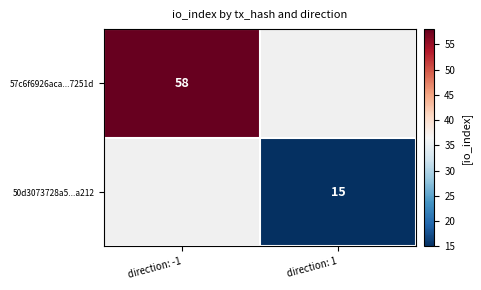

The value of 50d3073728a5...a212 at direction: 1 is 5. True or false?

False